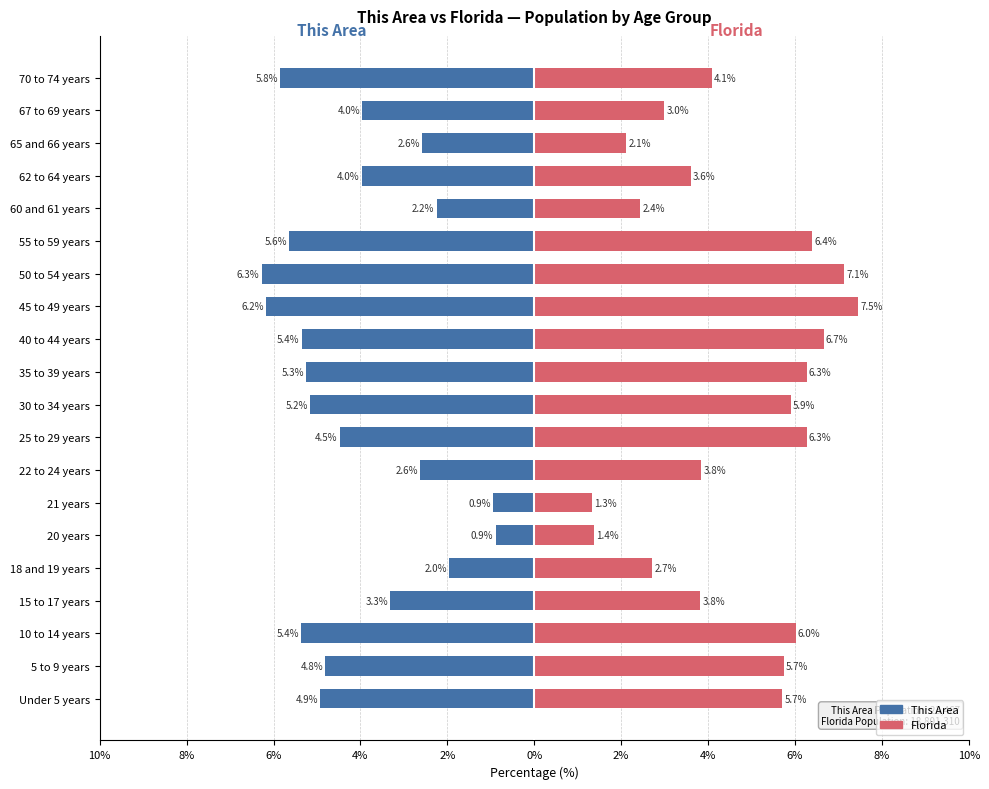

How many categories are shown in the chart?

20